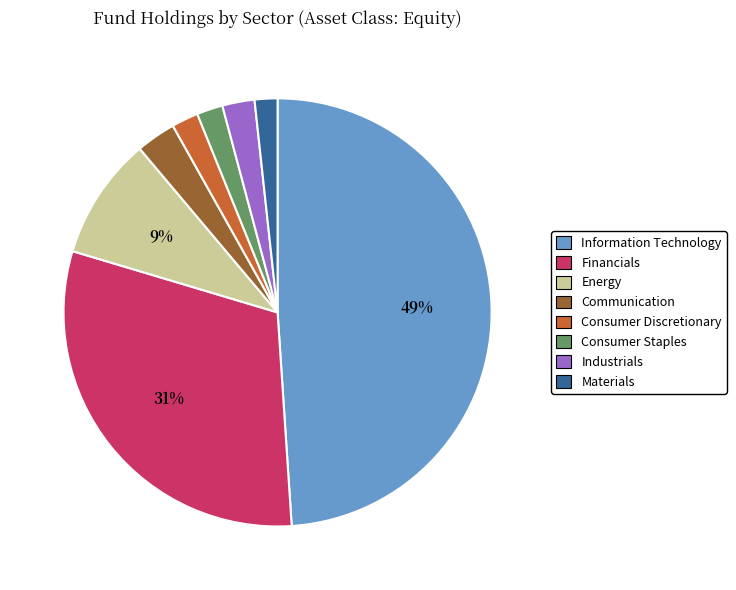

The Financials slice represents 19% of the pie. True or false?

False